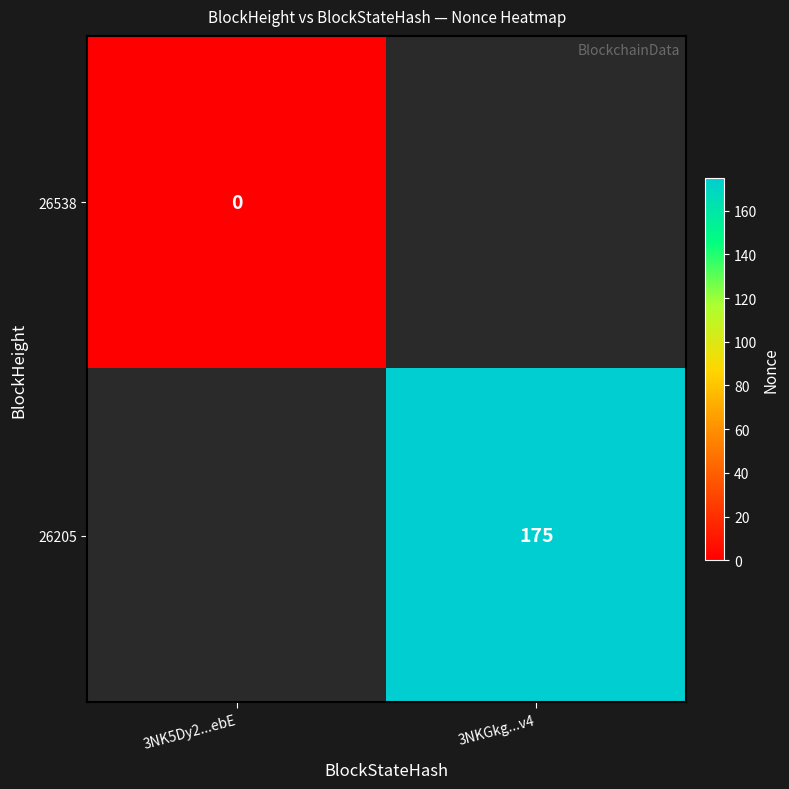

The value of 26205 at 3NKGkg...v4 is 234. True or false?

False